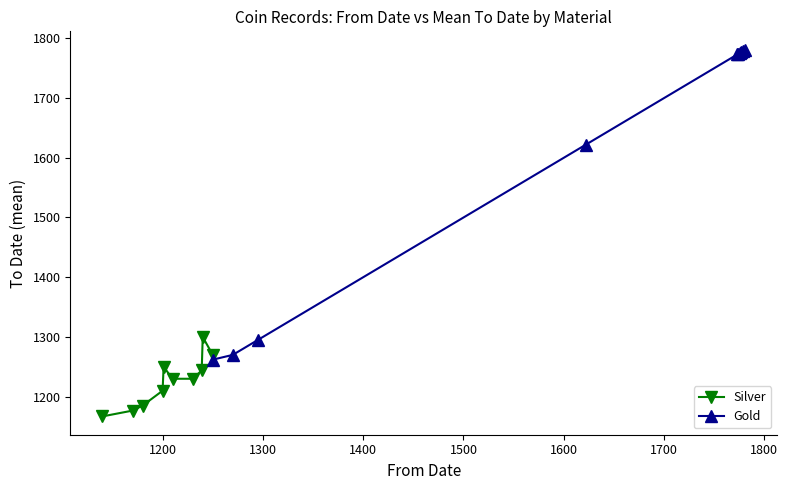

True or false: Silver has more than 1 points higher than both neighbors.

True